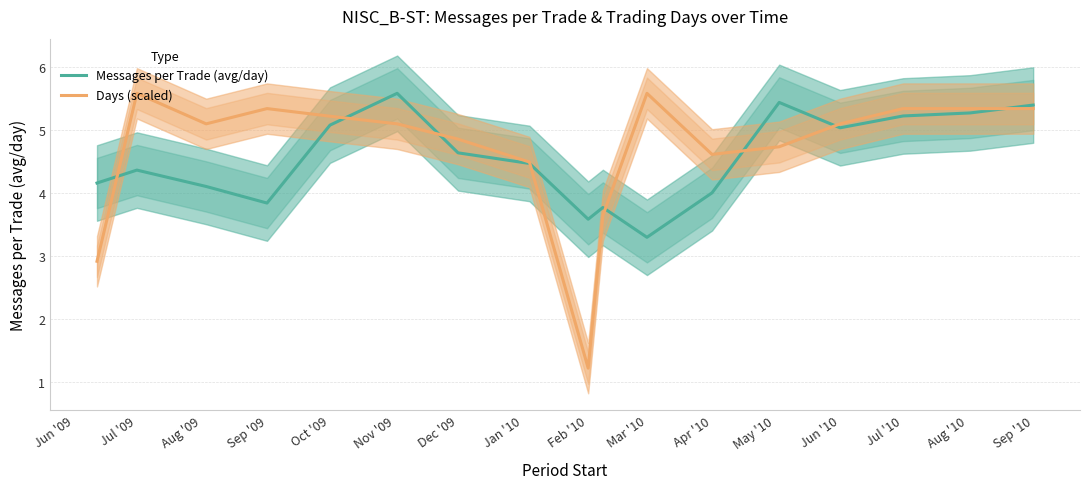

The Days (scaled) series shows 8.2 at Dec '09. True or false?

False